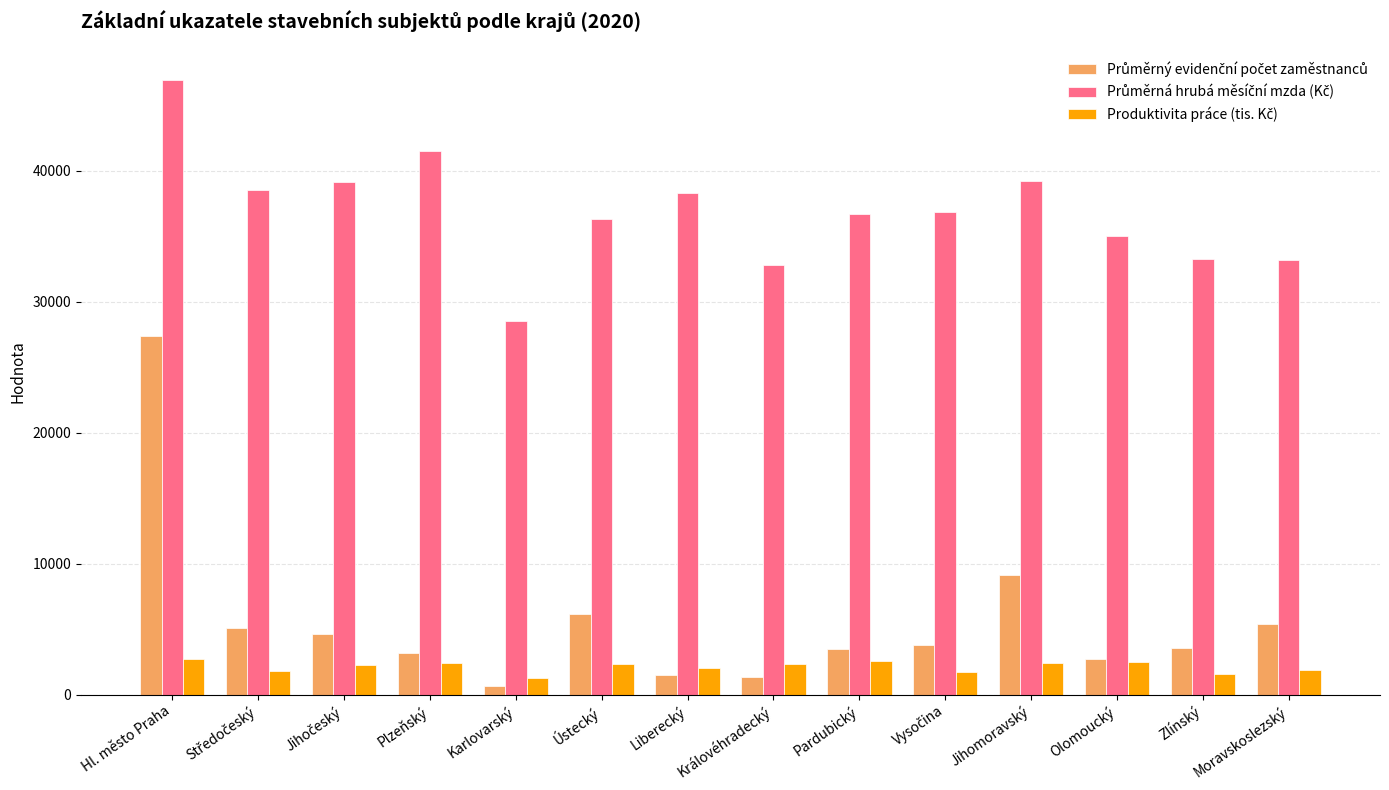

At which category does the chart reach its peak across all series?

Hl. město Praha